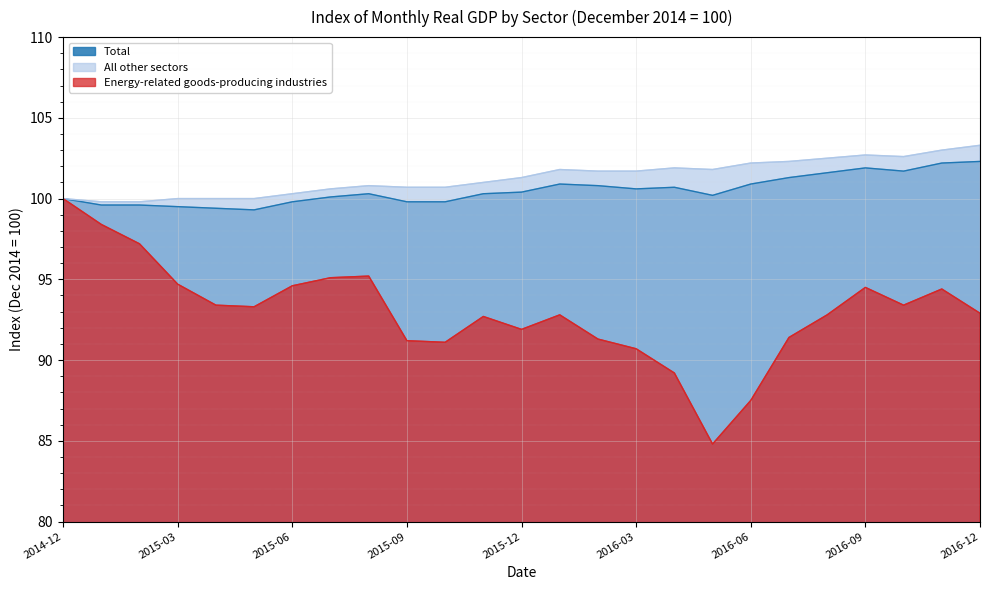

What is the difference between the maximum and minimum values in the Energy-related goods-producing industries series?

15.2